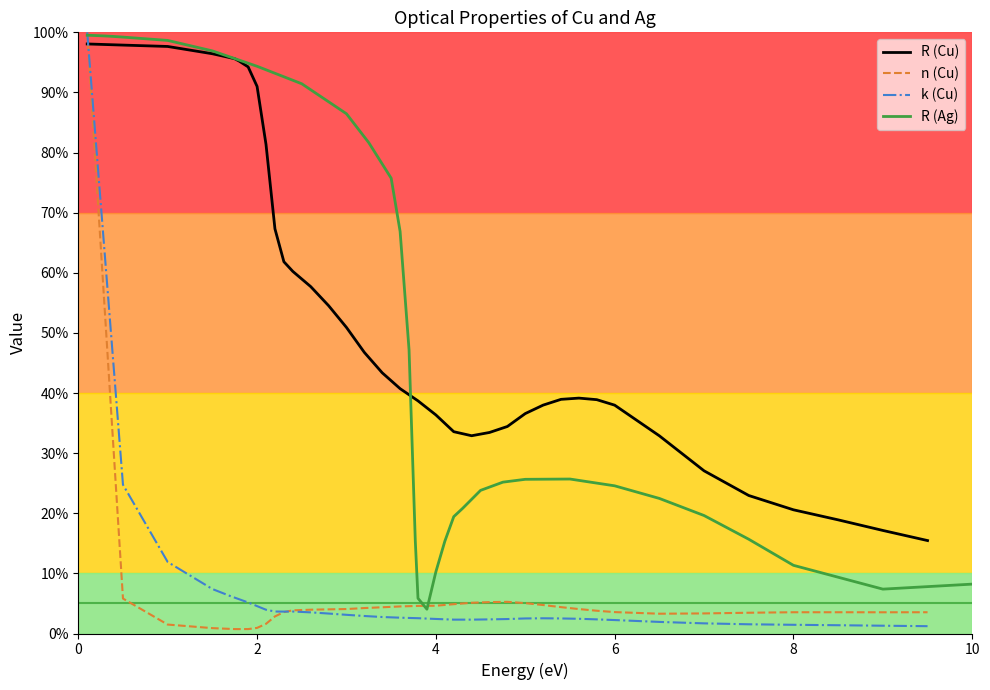

The value of R (Ag) at 14 is 15.4. True or false?

True